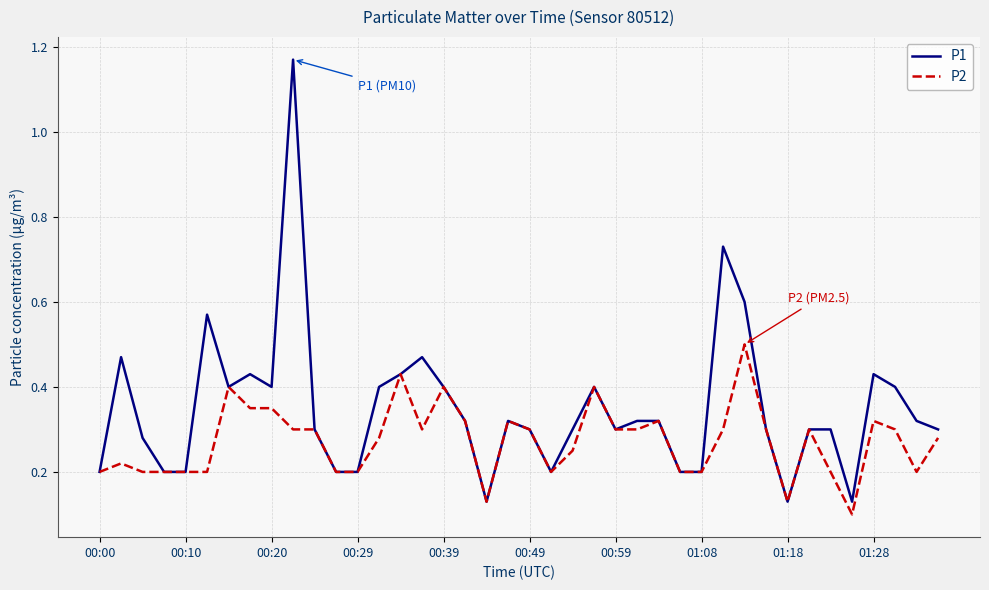

Count the P1 values in the range 0 to 1.

39